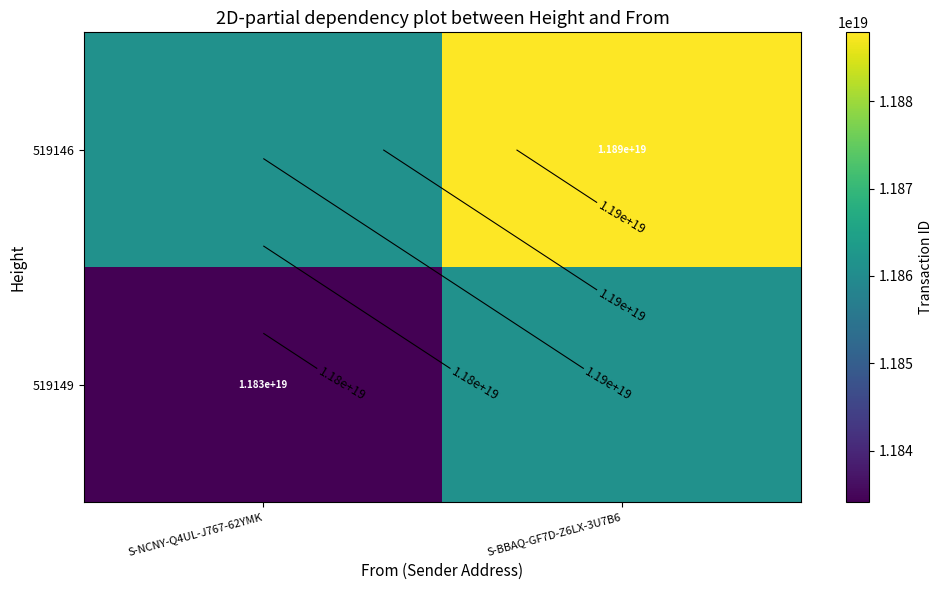

What is the difference between the highest and lowest values at S-NCNY-Q4UL-J767-62YMK?

26891540747728896